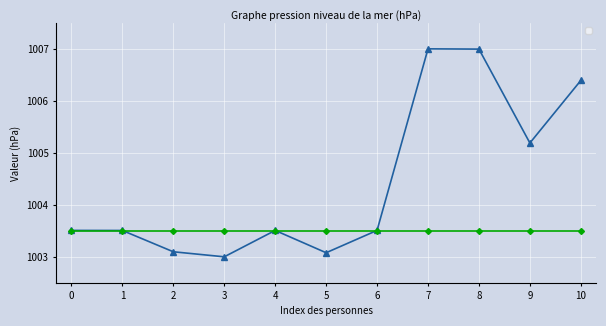

What is the greatest value displayed?

1007.0